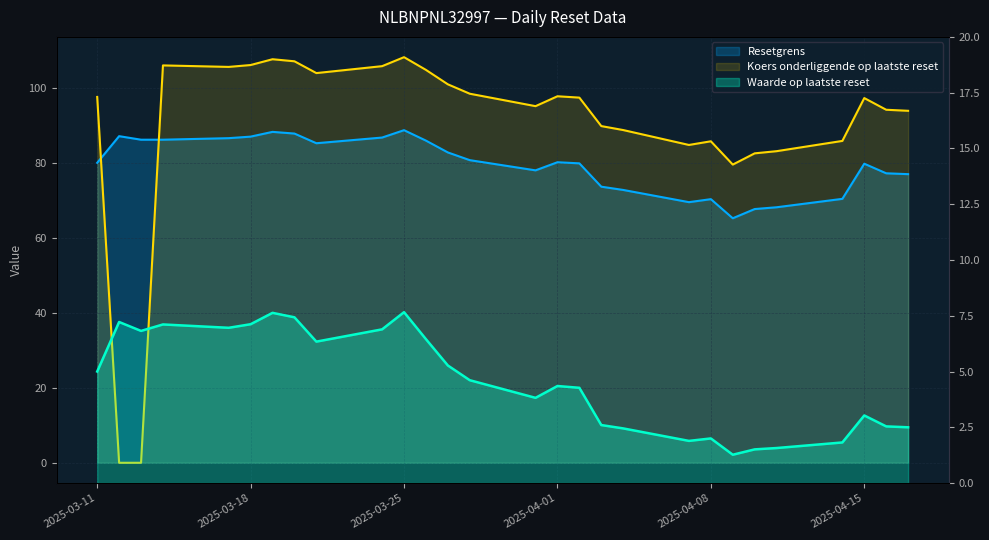

The Resetgrens series shows 137.9 at 2025-04-17. True or false?

False